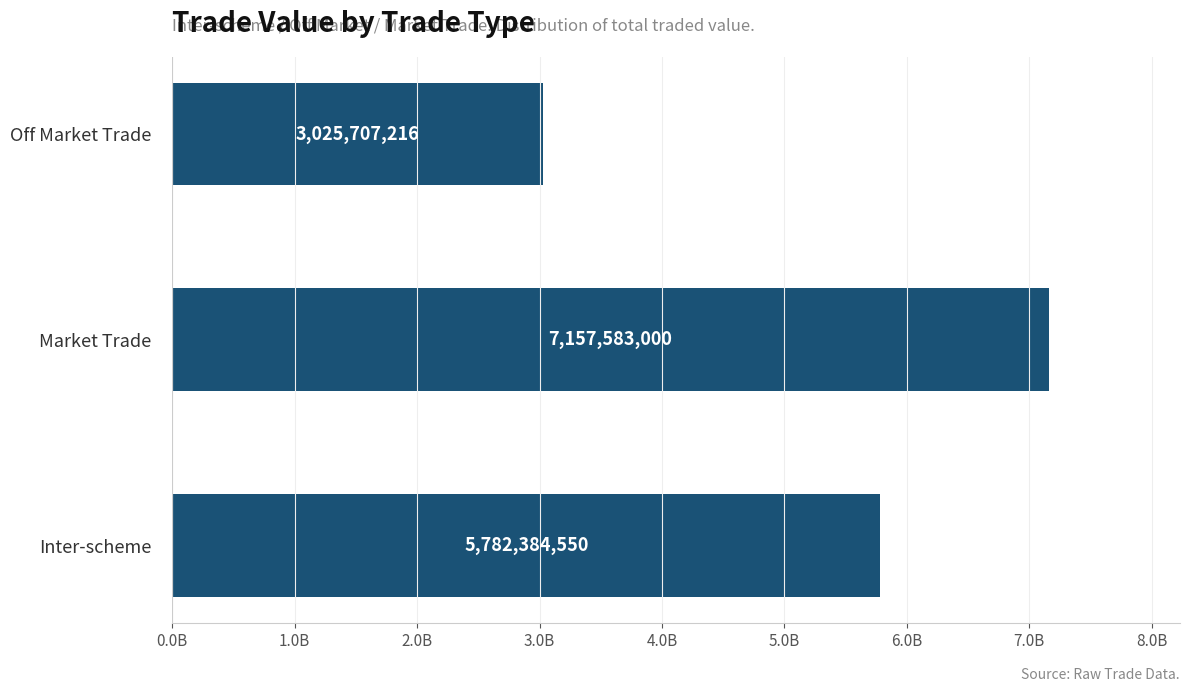

Are the bars horizontal?

Yes